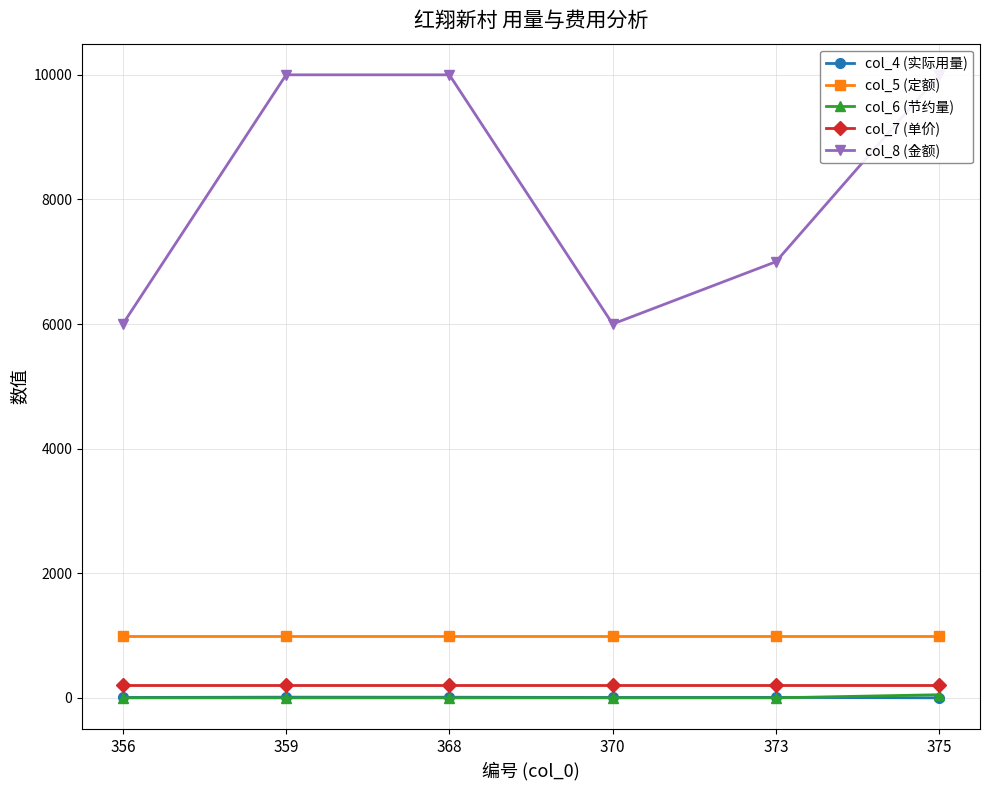

Which category has the lowest value across all series?

375